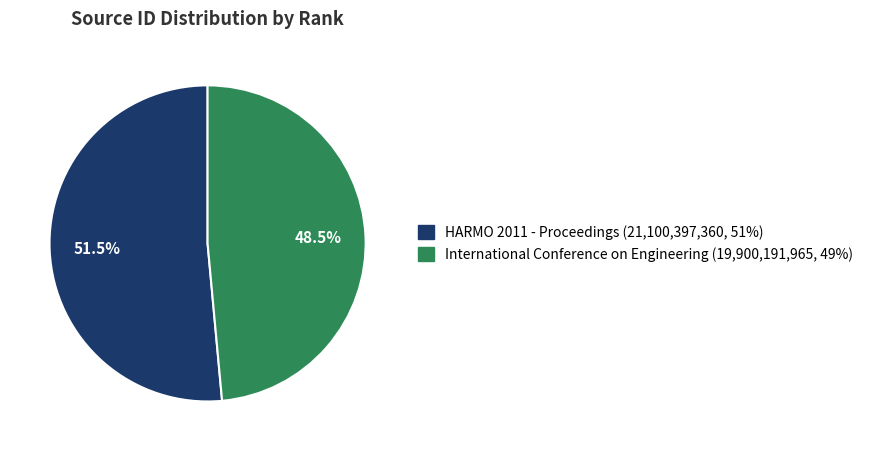

What is the ratio of the value at HARMO 2011 - Proceedings to the value at International Conference on Engineering?

1.1